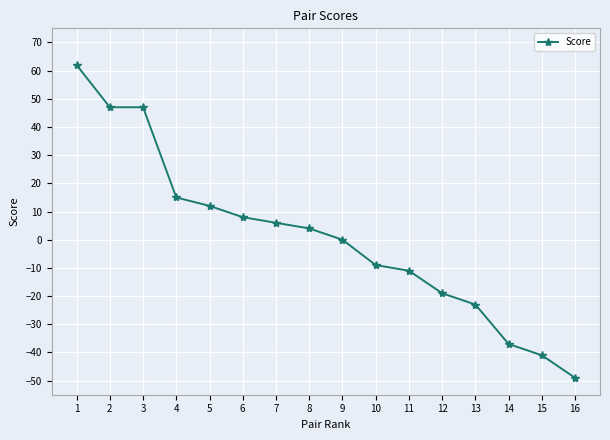

What is the greatest value displayed?

62